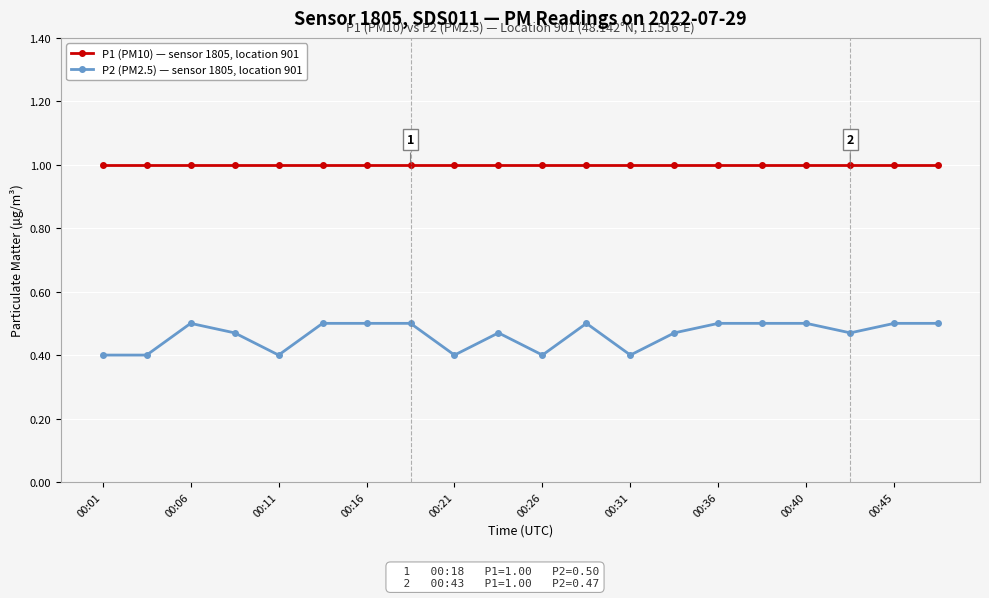

What is the smallest value displayed?

0.4